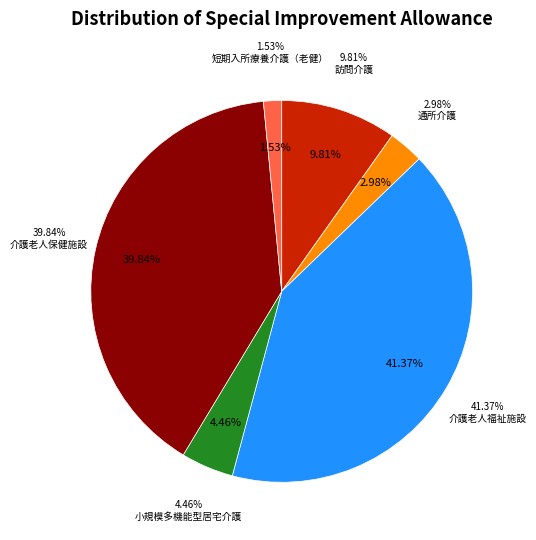

To the nearest percent, what is the average slice percentage?

17%